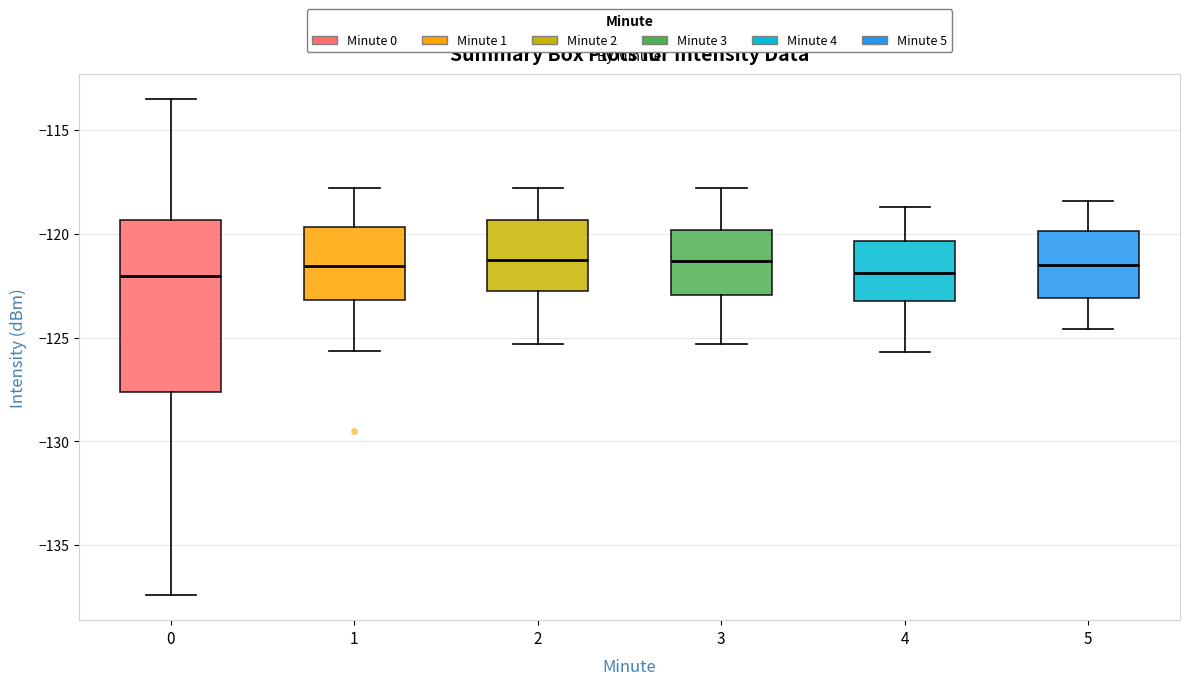

Reading left to right, transcribe this box plot: for each box, give where its median line is, the range the box spans, and where its two whiskers end, as read against the y-axis. The values are not printed on the chart, so give them approximately, as read against the axis.

0: median -122.0, box -127.5 to -119.5, whiskers -137.5 to -113.5
1: median -121.5, box -123.0 to -119.5, whiskers -125.5 to -118.0
2: median -121.0, box -123.0 to -119.5, whiskers -125.5 to -118.0
3: median -121.5, box -123.0 to -120.0, whiskers -125.5 to -118.0
4: median -122.0, box -123.0 to -120.5, whiskers -125.5 to -118.5
5: median -121.5, box -123.0 to -120.0, whiskers -124.5 to -118.5